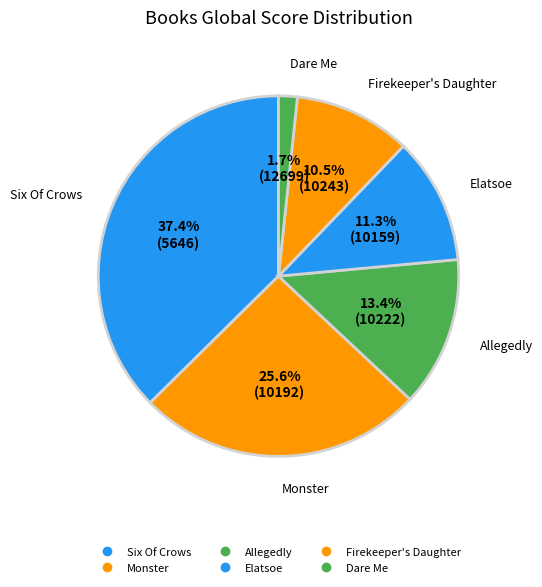

How many segments does this pie chart have?

6